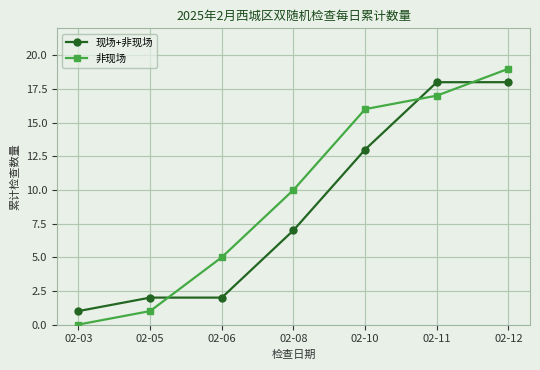

Reading right to left, what are all the values shown in this chart?

现场+非现场: 18	18	13	7	2	2	1
非现场: 19	17	16	10	5	1	0